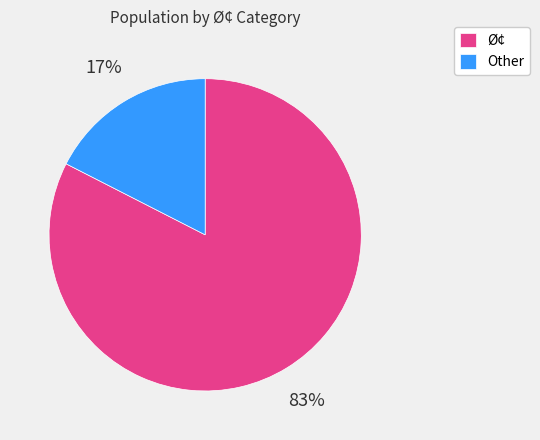

Is Ø¢ the majority of the pie?

Yes